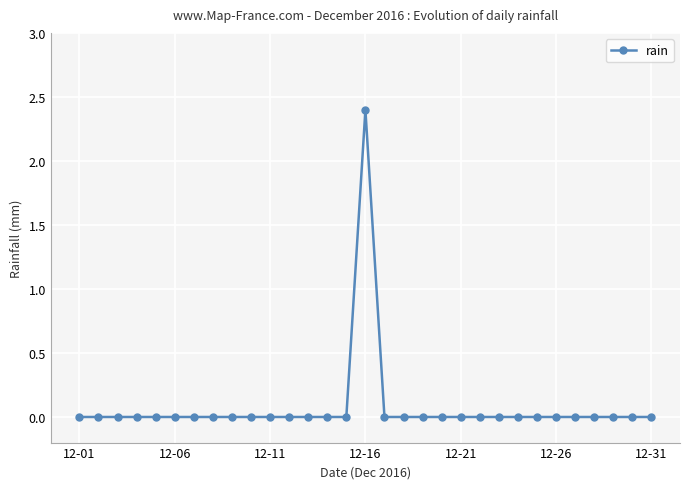

Count the values in the range 0 to 1.

30